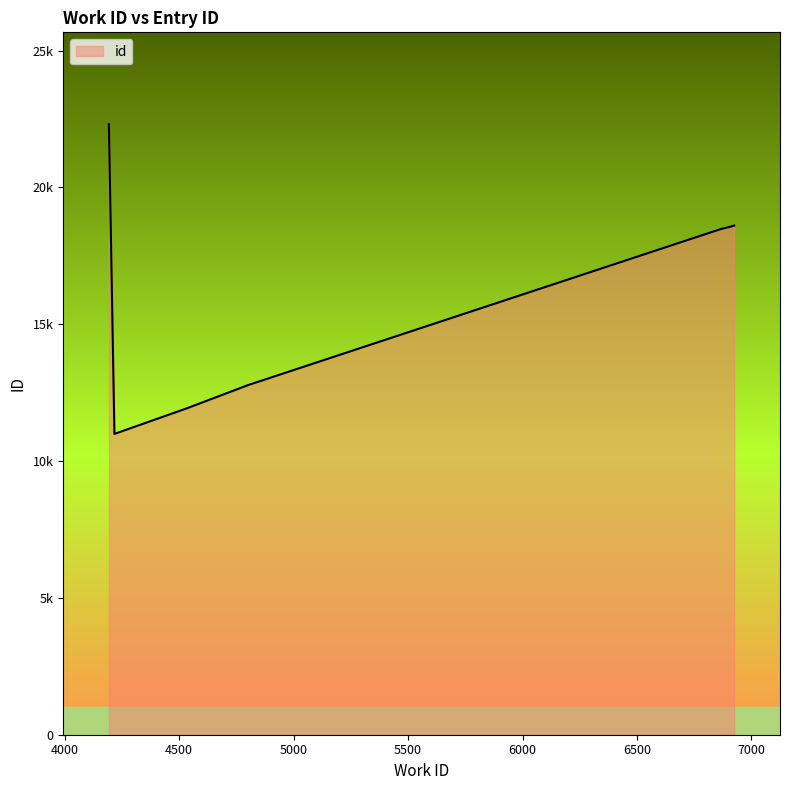

What is the greatest value displayed?

22320